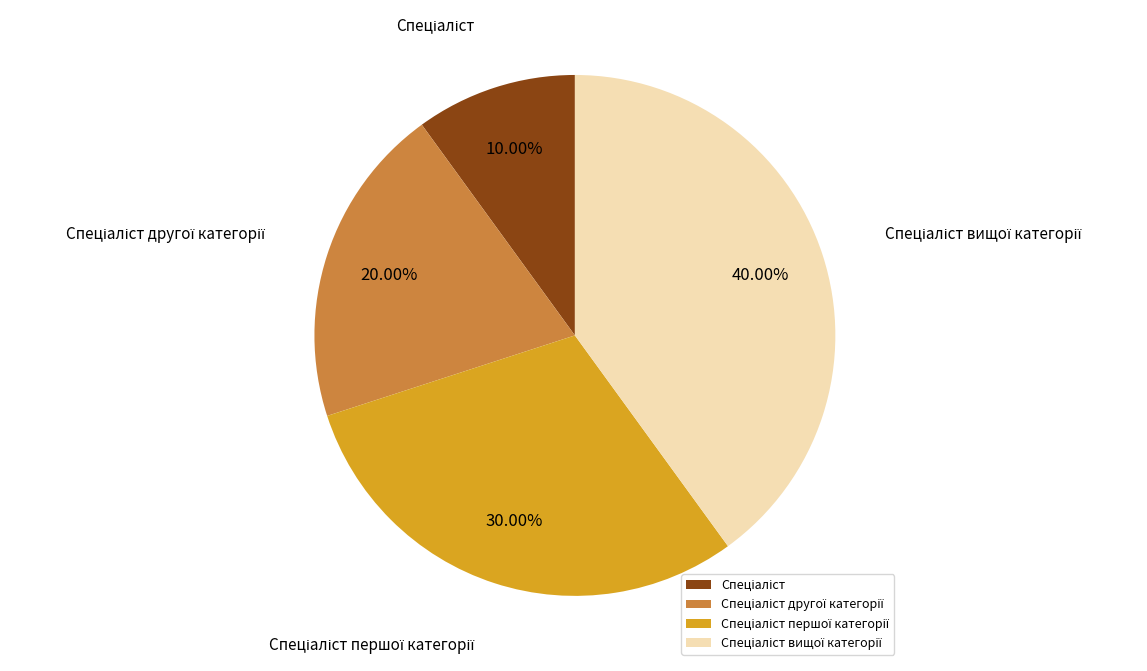

Is there a majority slice in this chart?

No